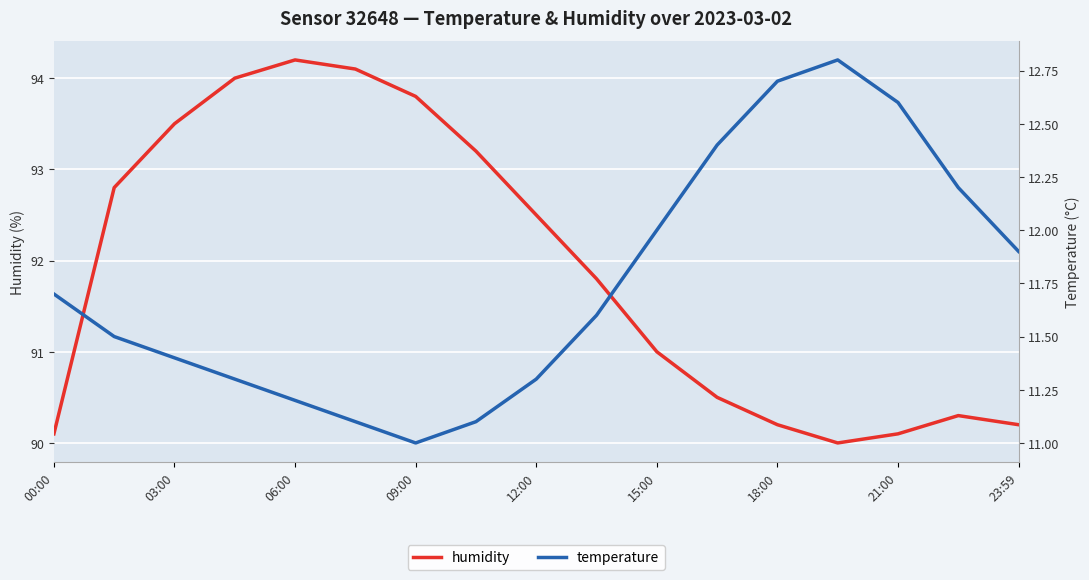

List the series in order of their overall mean, lowest first.

temperature, humidity